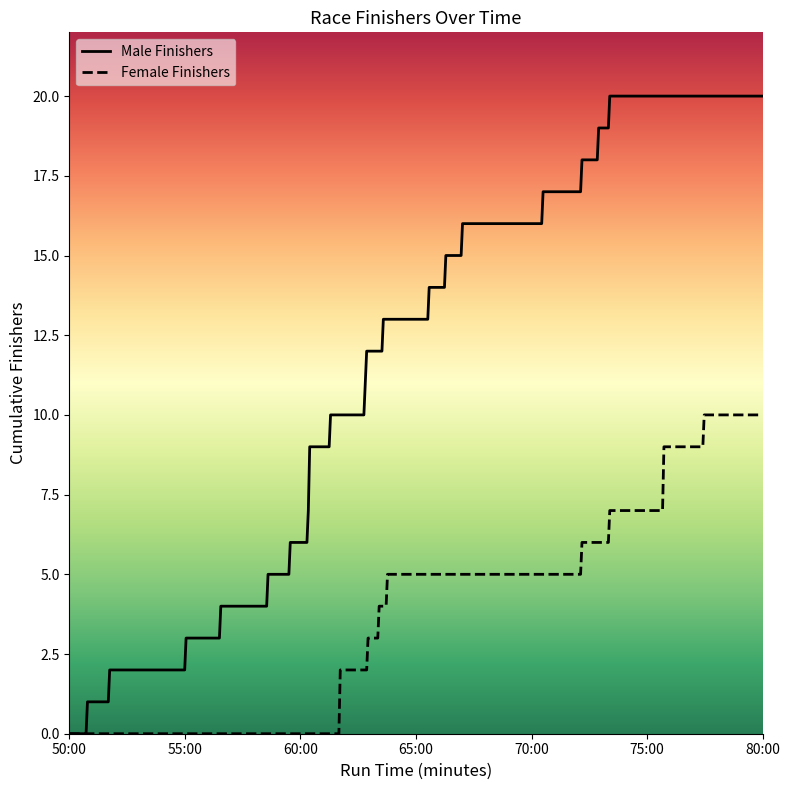

At 9, list the series in order from largest to smallest.

Male Finishers, Female Finishers